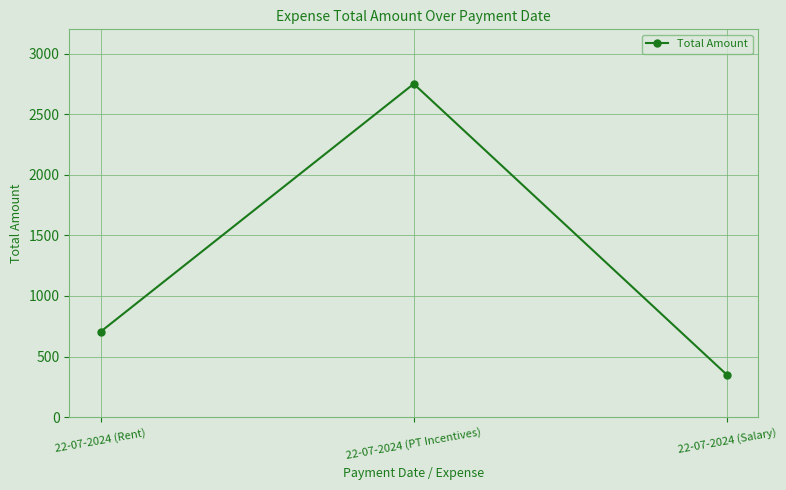

How many values are below 705?

1